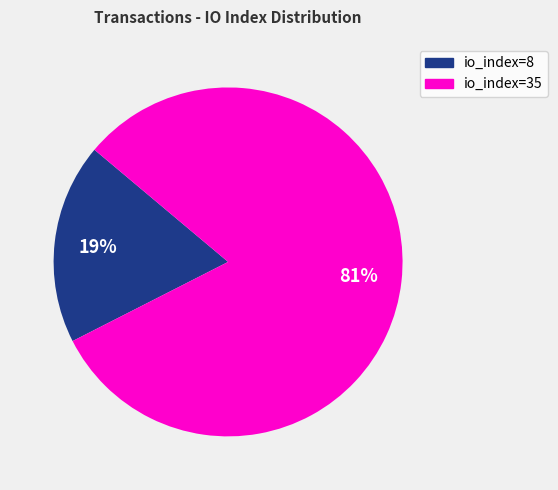

Approximately how many times larger is the value at io_index=8 compared to io_index=35?

0.2